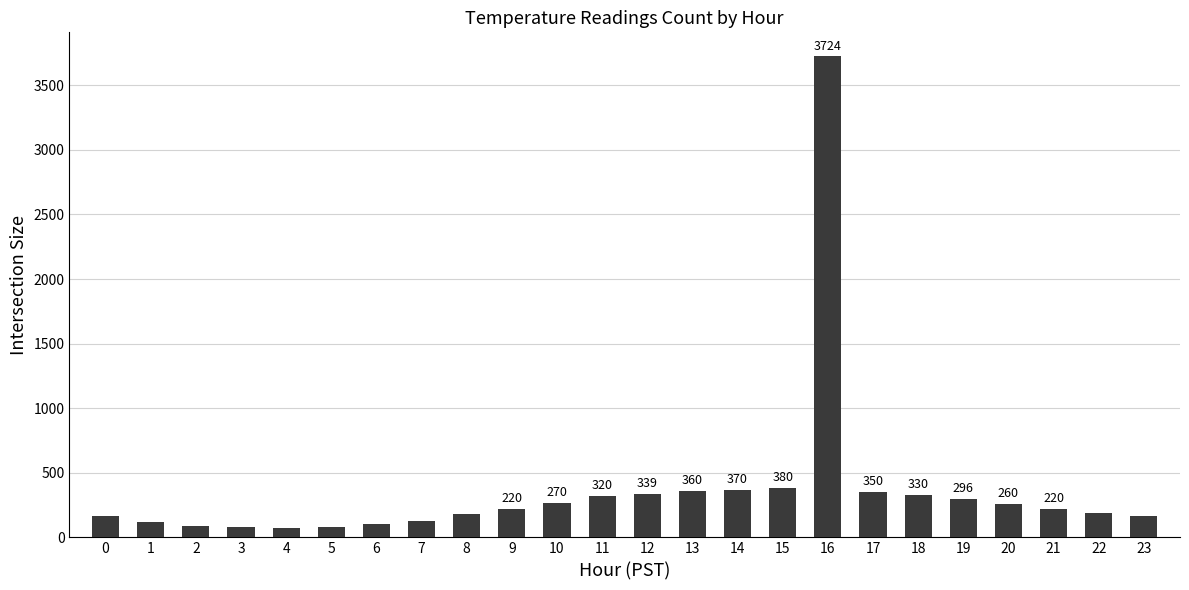

What is the sum of the values at 11 and 19?

616